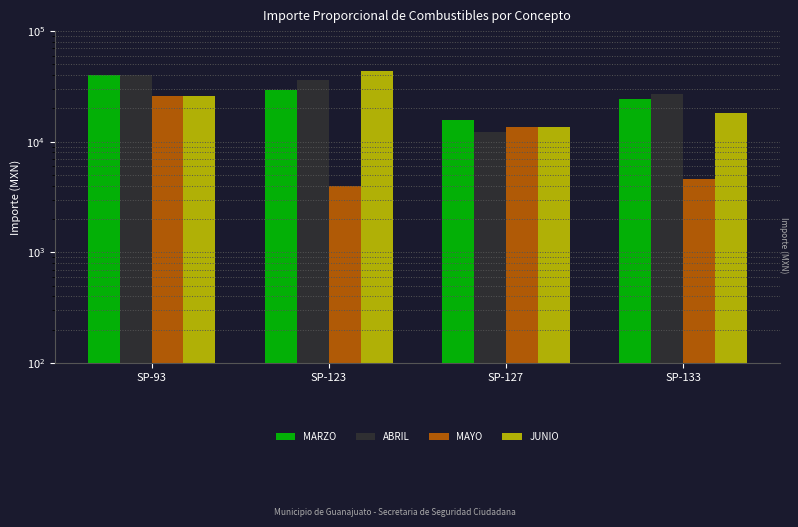

At which category is the sum across all series the highest?

SP-93